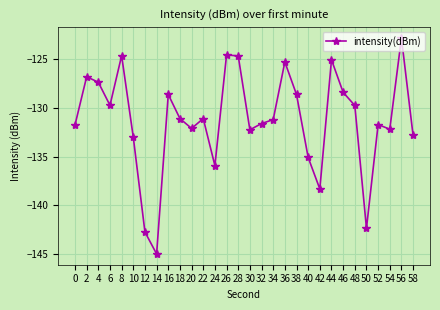

Between 18 and 28, which is larger?

28